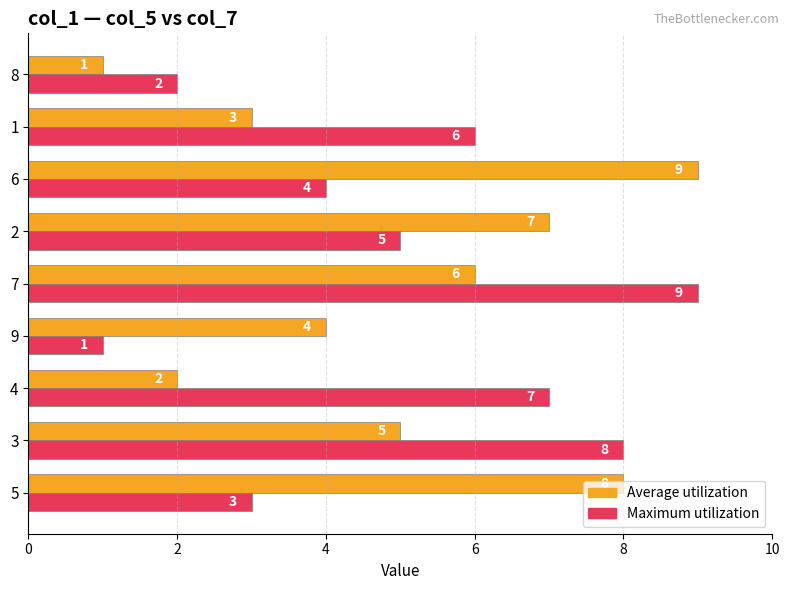

At how many categories does at least one series exceed 1?

9